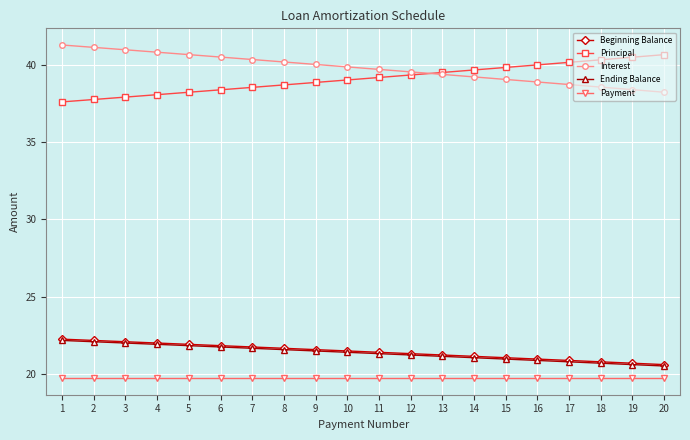

What is the difference between the Ending Balance values at 10 and 11?

0.1